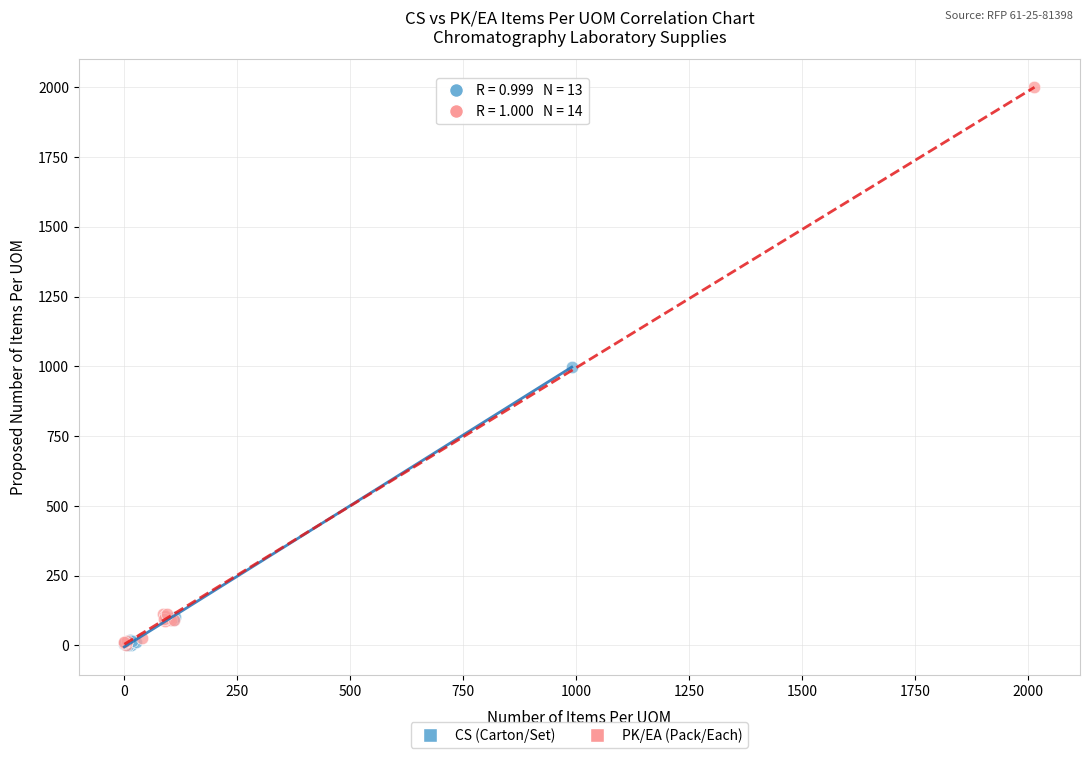

What are all the series names shown in the legend?

CS (Carton/Set), PK/EA (Pack/Each)